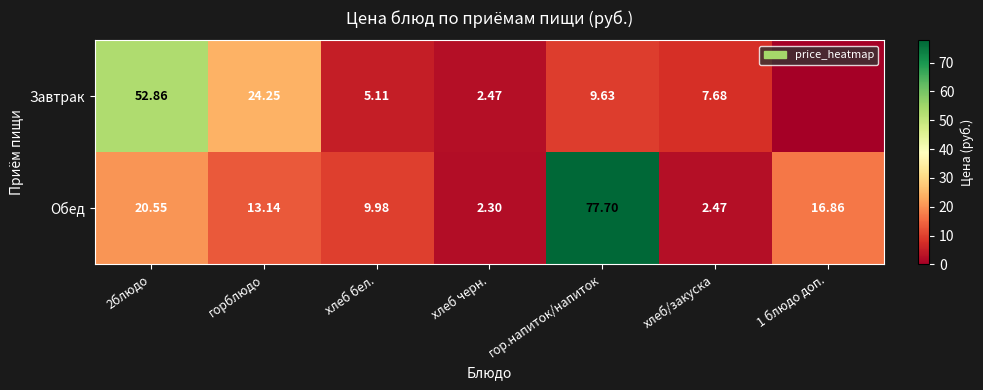

What is the difference between the maximum and minimum values in the Обед series?

75.4